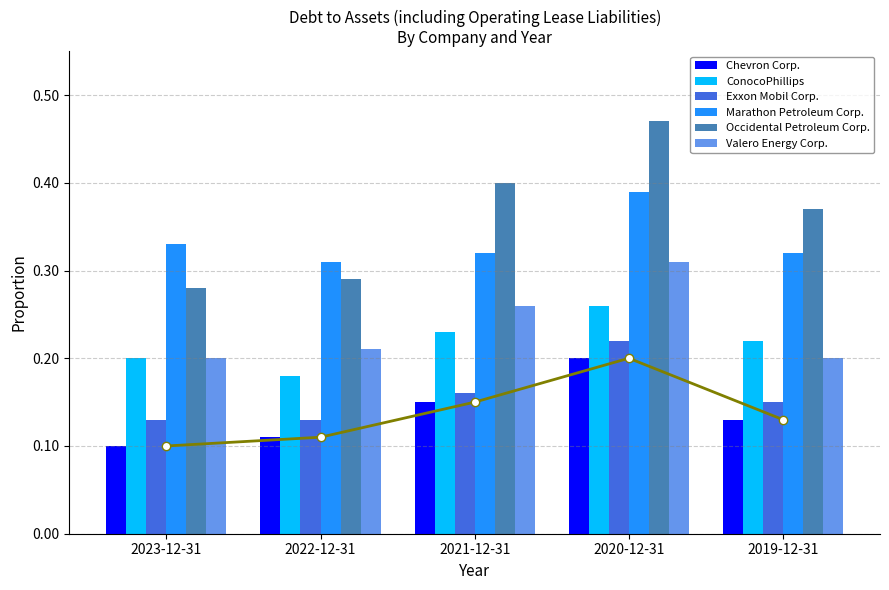

How many bars are there in each group?

6